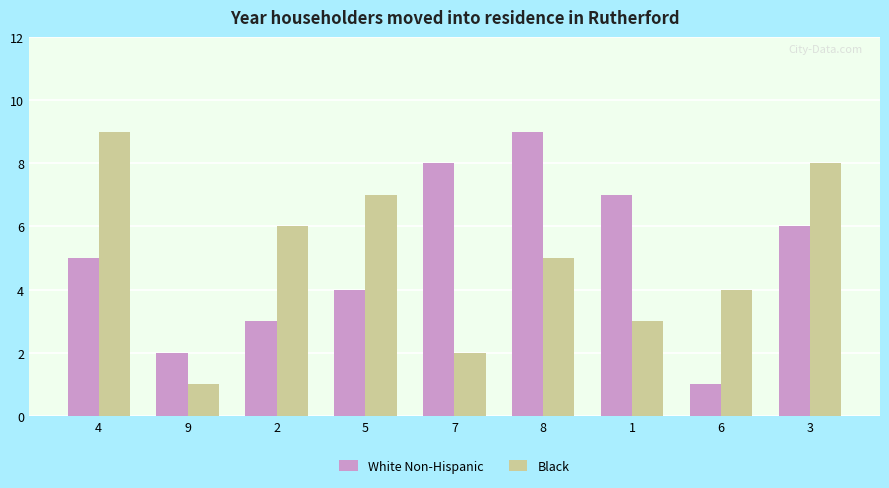

What position from the left is 4?

1